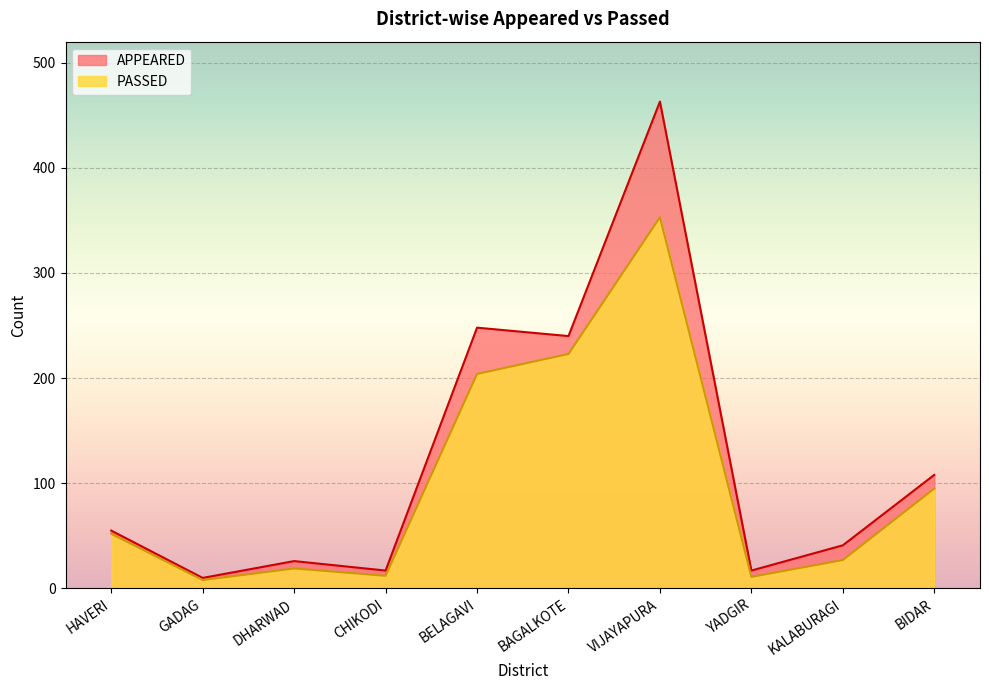

Between CHIKODI and BIDAR, which series saw the biggest shift?

APPEARED